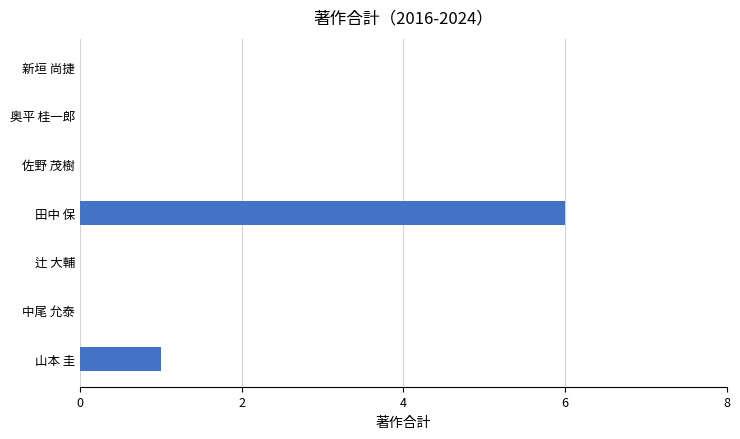

Count the values in the range 0 to 1.

6